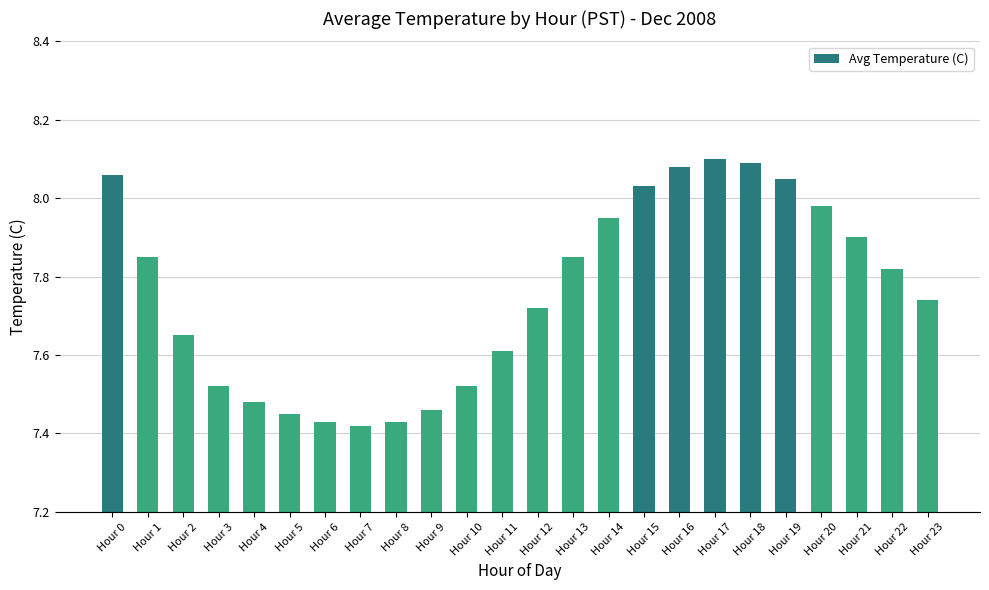

Which category has the highest value across all series?

Hour 17